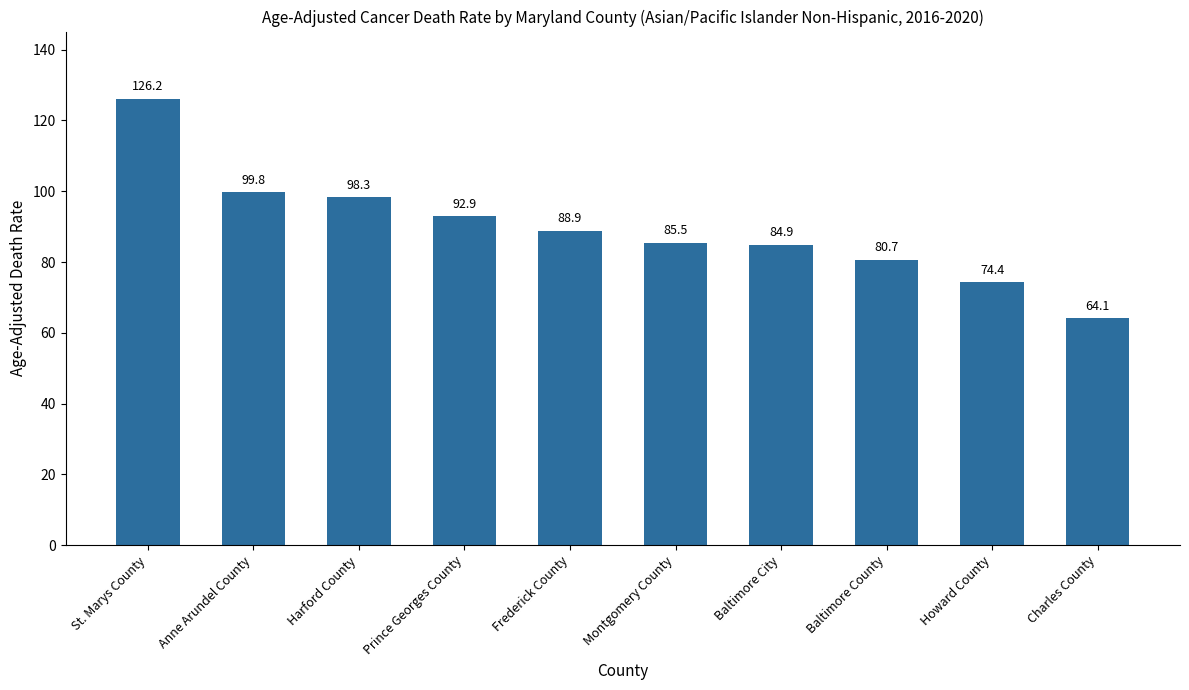

Reading left to right, what are all the values shown in this chart?

St. Marys County=126.2	Anne Arundel County=99.8	Harford County=98.3	Prince Georges County=92.9	Frederick County=88.9	Montgomery County=85.5	Baltimore City=84.9	Baltimore County=80.7	Howard County=74.4	Charles County=64.1